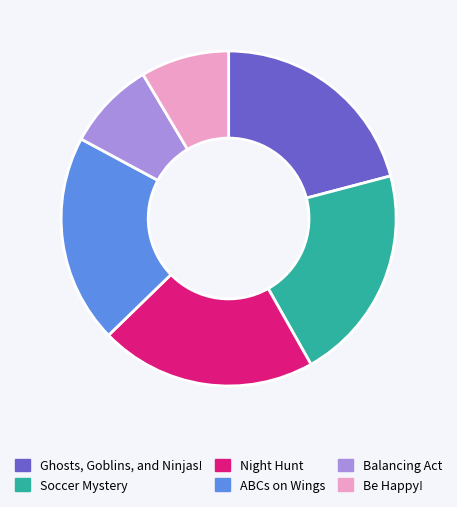

Is there a majority slice in this chart?

No